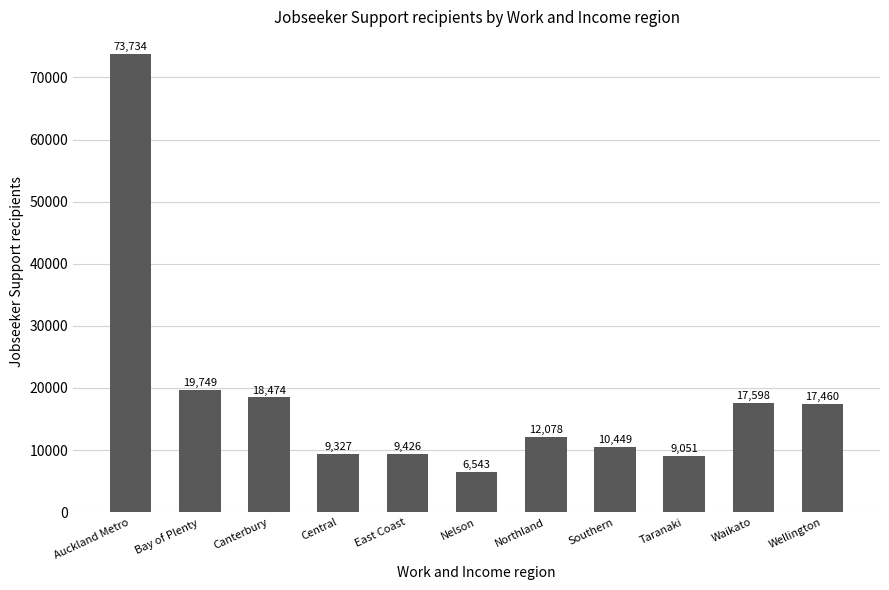

Where does the data first go above 12078?

Auckland Metro